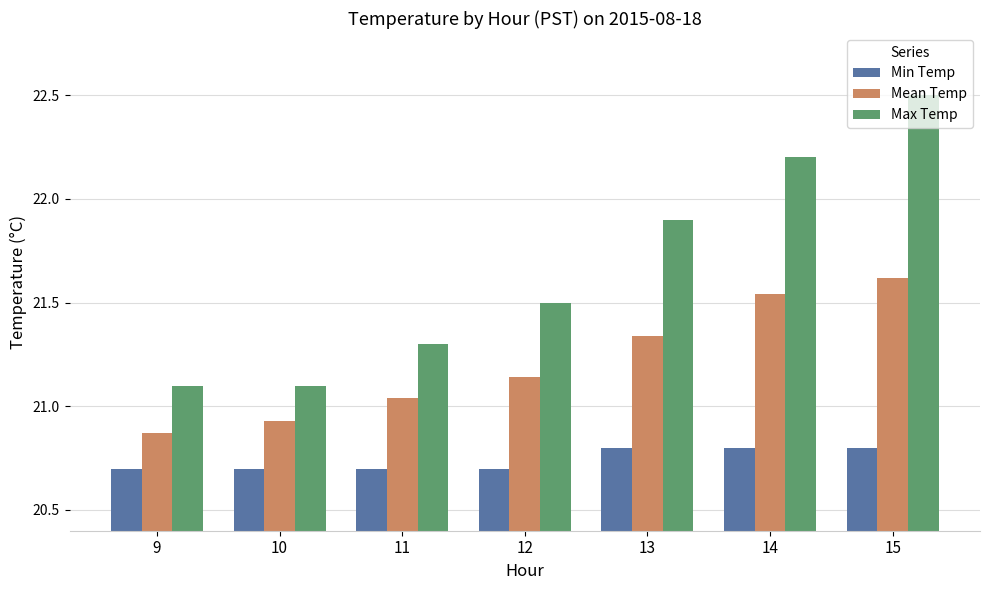

How many data points does each series have?

7